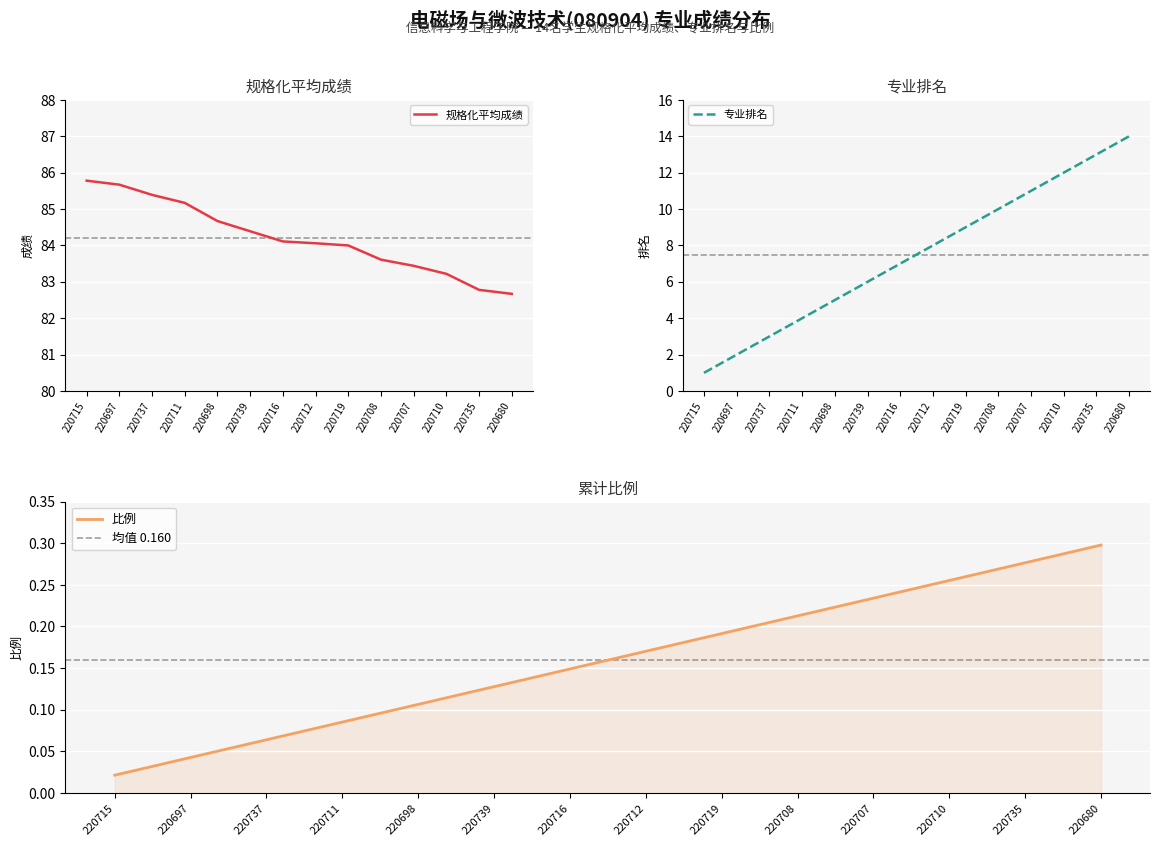

Reading left to right, extract all data points from this chart.

规格化平均成绩: 85.8	85.7	85.4	85.2	84.7	84.4	84.1	84.1	84.0	83.6	83.4	83.2	82.8	82.7
专业排名: 1.0	2.0	3.0	4.0	5.0	6.0	7.0	8.0	9.0	10.0	11.0	12.0	13.0	14.0
比例: 0.0	0.0	0.1	0.1	0.1	0.1	0.1	0.2	0.2	0.2	0.2	0.3	0.3	0.3